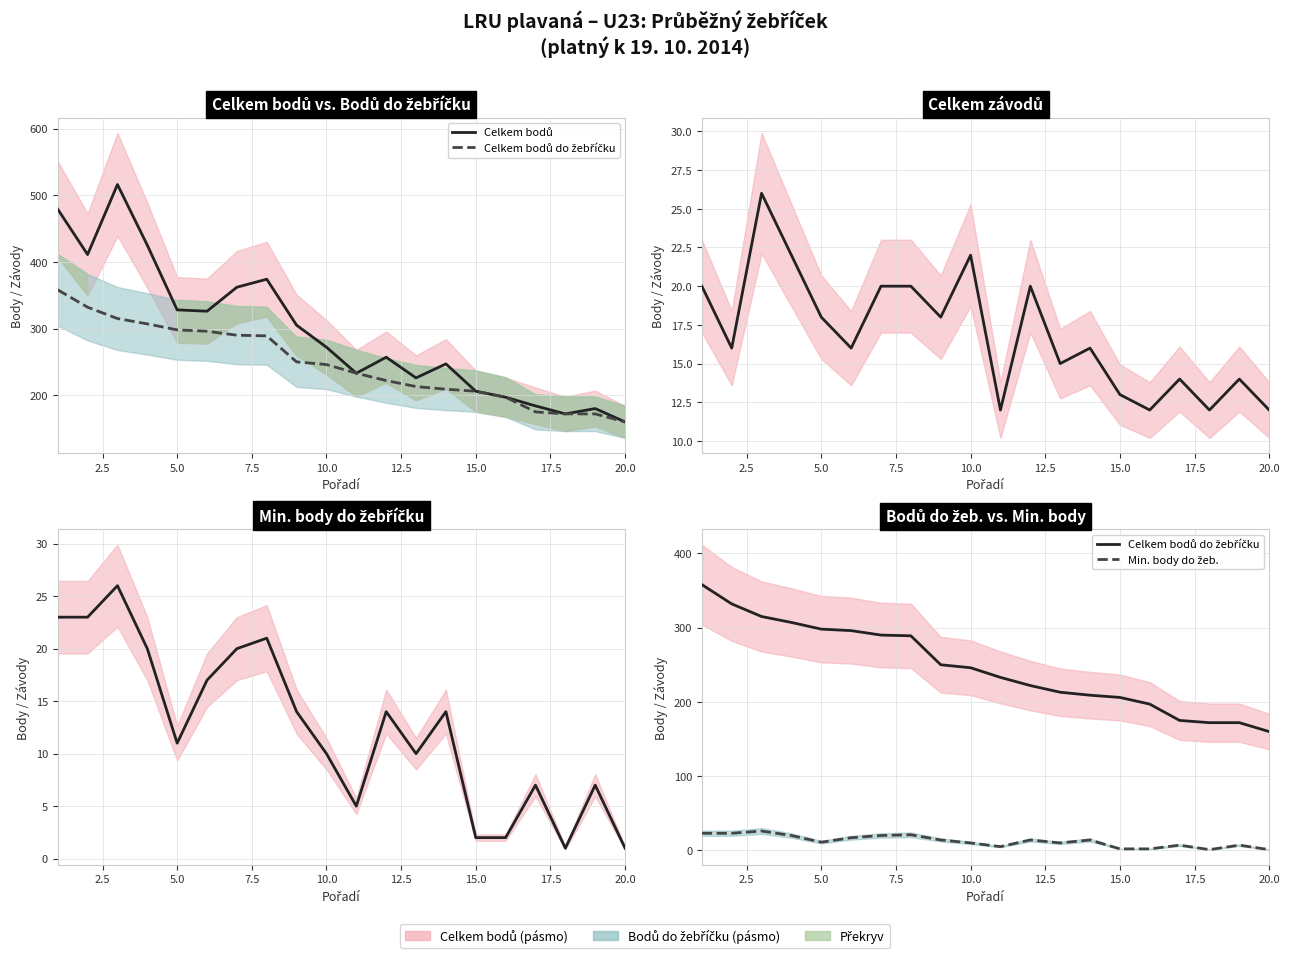

Reading left to right, what are all the values shown in this chart?

Celkem bodů: 479	411	516	425	328	326	362	374	305	272	233	257	226	247	206	197	184	172	180	160
Celkem bodů do žebříčku: 358	332	315	307	298	296	290	289	250	246	233	222	213	209	206	197	175	172	172	160
Celkem závodů: 20	16	26	22	18	16	20	20	18	22	12	20	15	16	13	12	14	12	14	12
Min. body do žeb.: 23	23	26	20	11	17	20	21	14	10	5	14	10	14	2	2	7	1	7	1